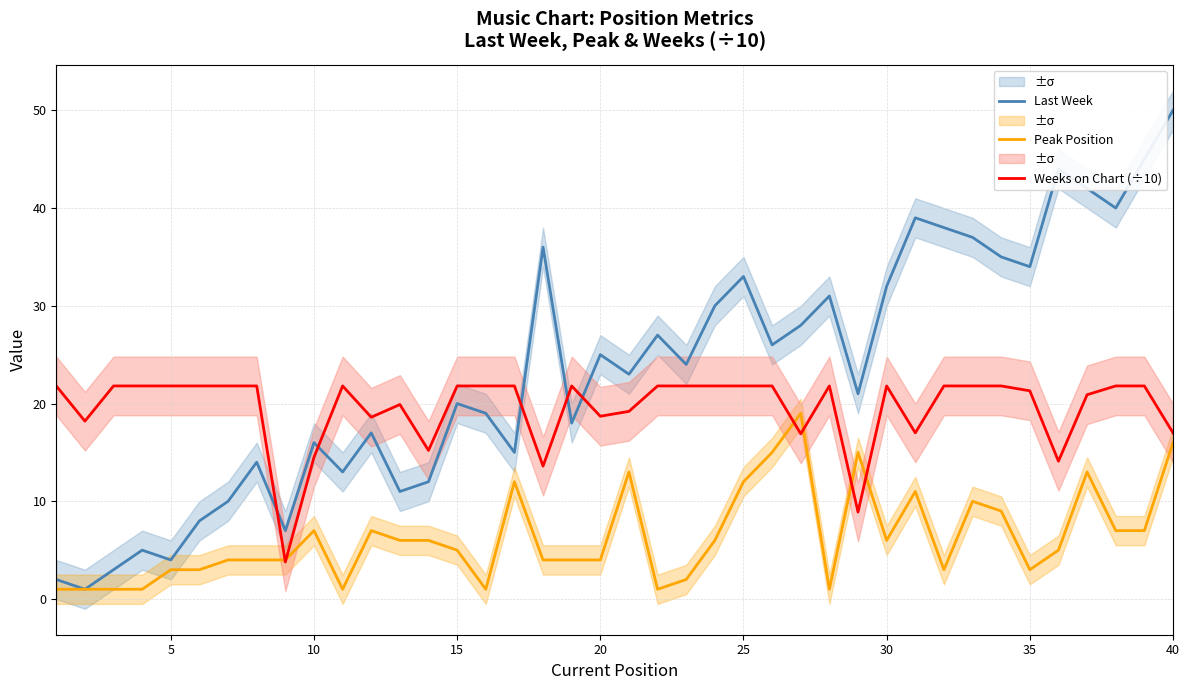

Is it true that Last Week equals 11.0 at 10?

False